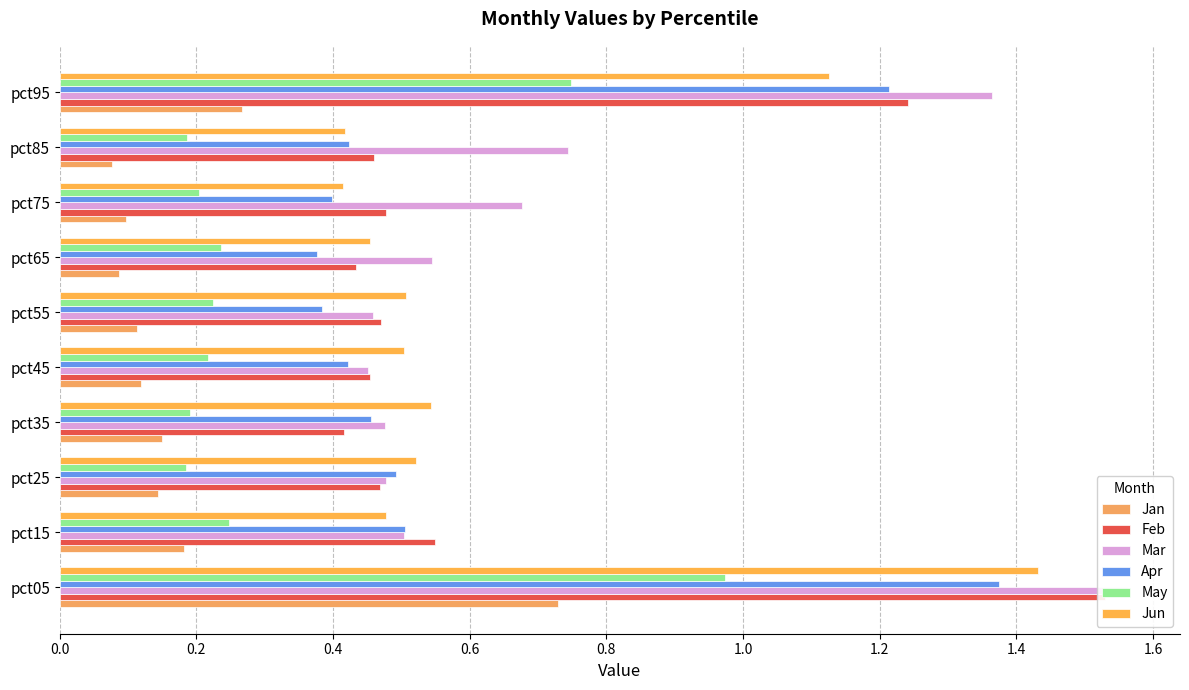

What is the difference between the maximum and minimum values in the Apr series?

1.0